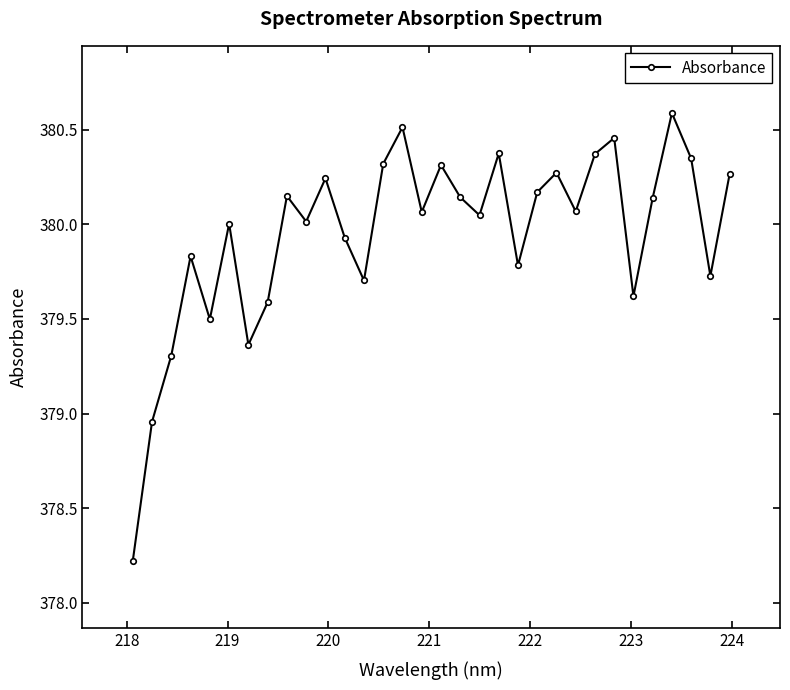

What is the value of the 27th point from the left?

379.6